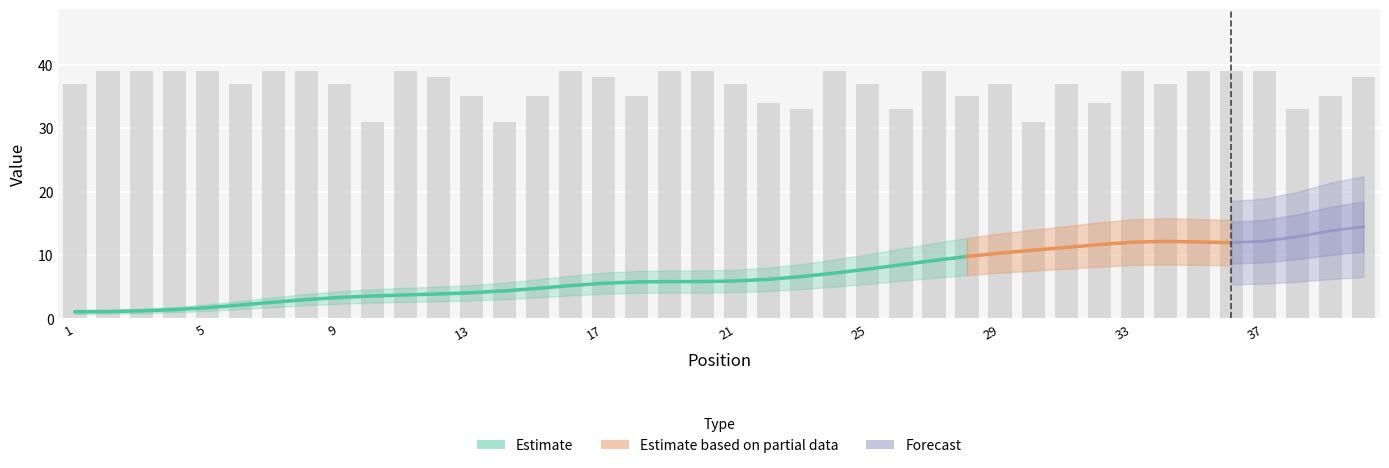

What is the value of the 4th bar from the left?

39